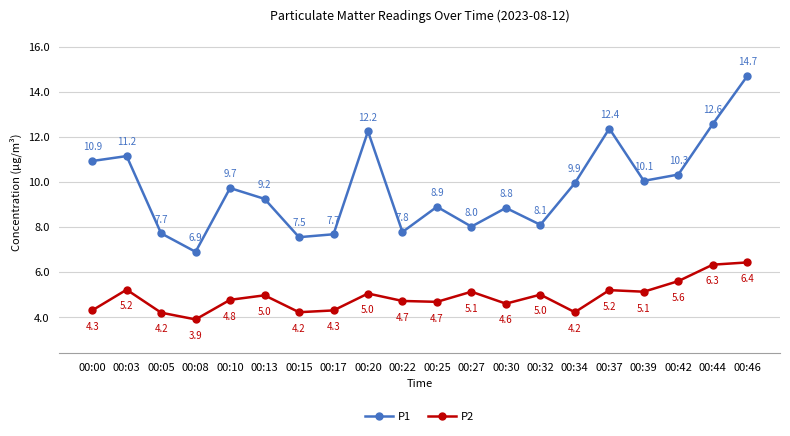

The value of P1 at 00:00 is 10.9. True or false?

True